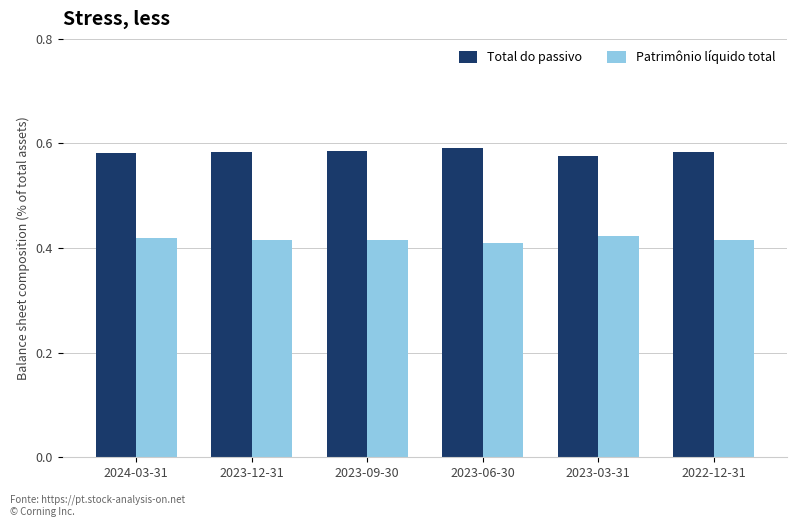

Is it true that Total do passivo equals 0.9 at 2023-12-31?

False